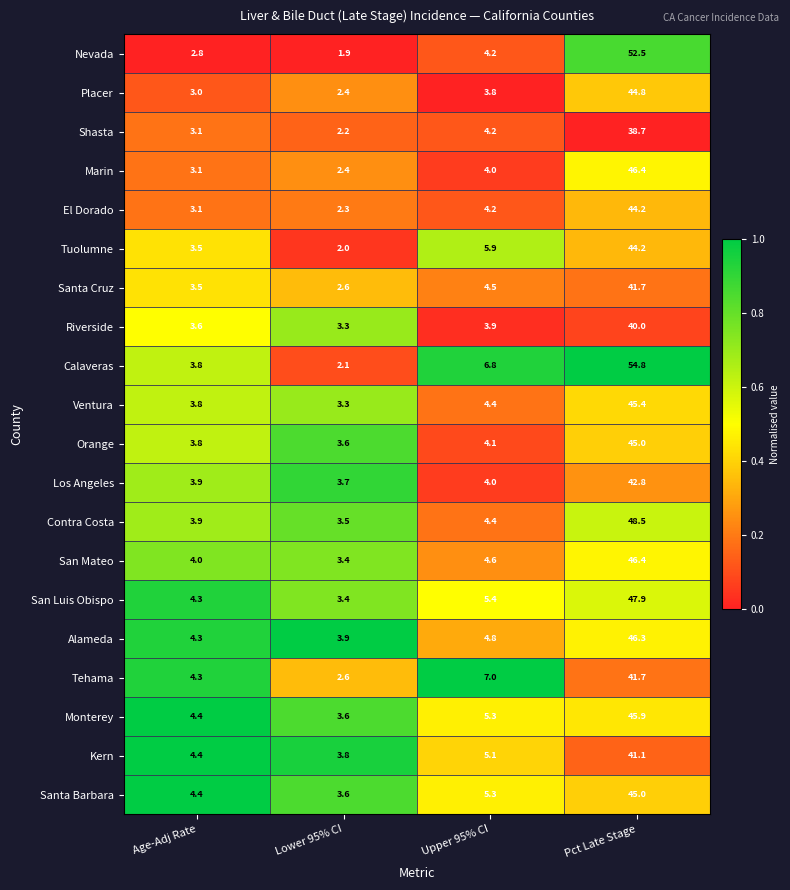

What is the total value across all series at Lower 95% CI?

59.6